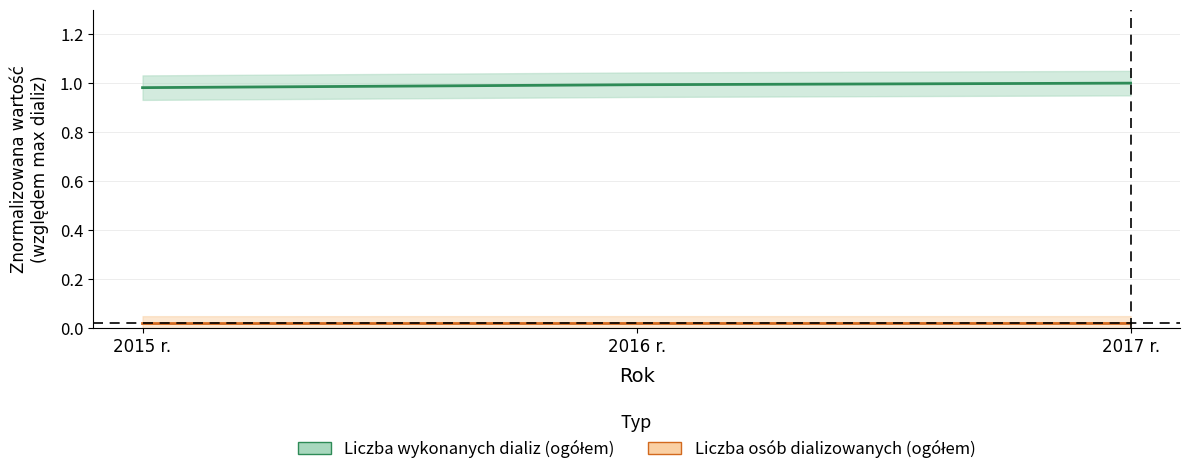

The value of Liczba wykonanych dializ (ogółem) at 2015 r. is 1.0. True or false?

True